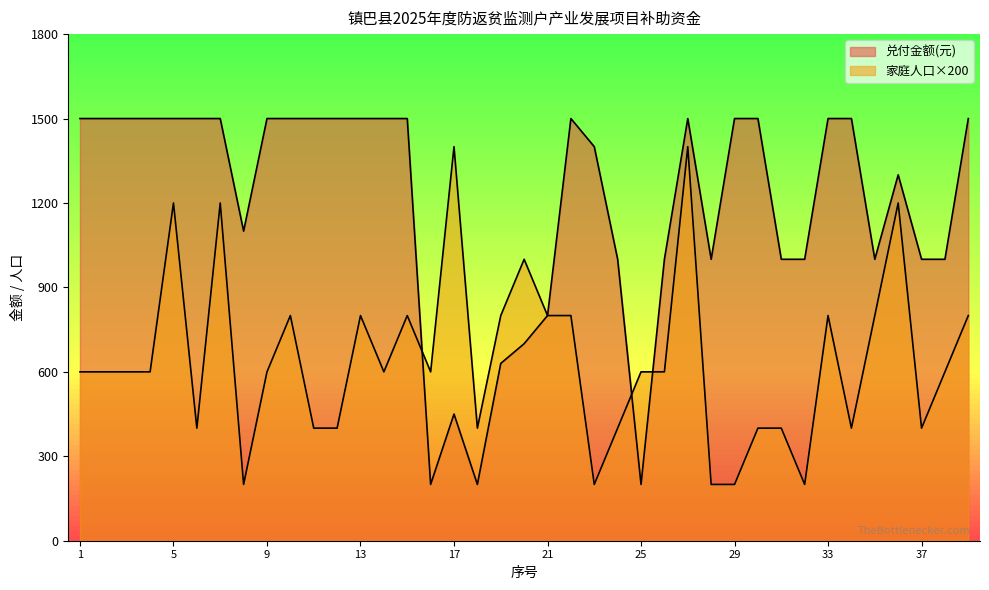

Where is the first local minimum for 兑付金额(元)?

8